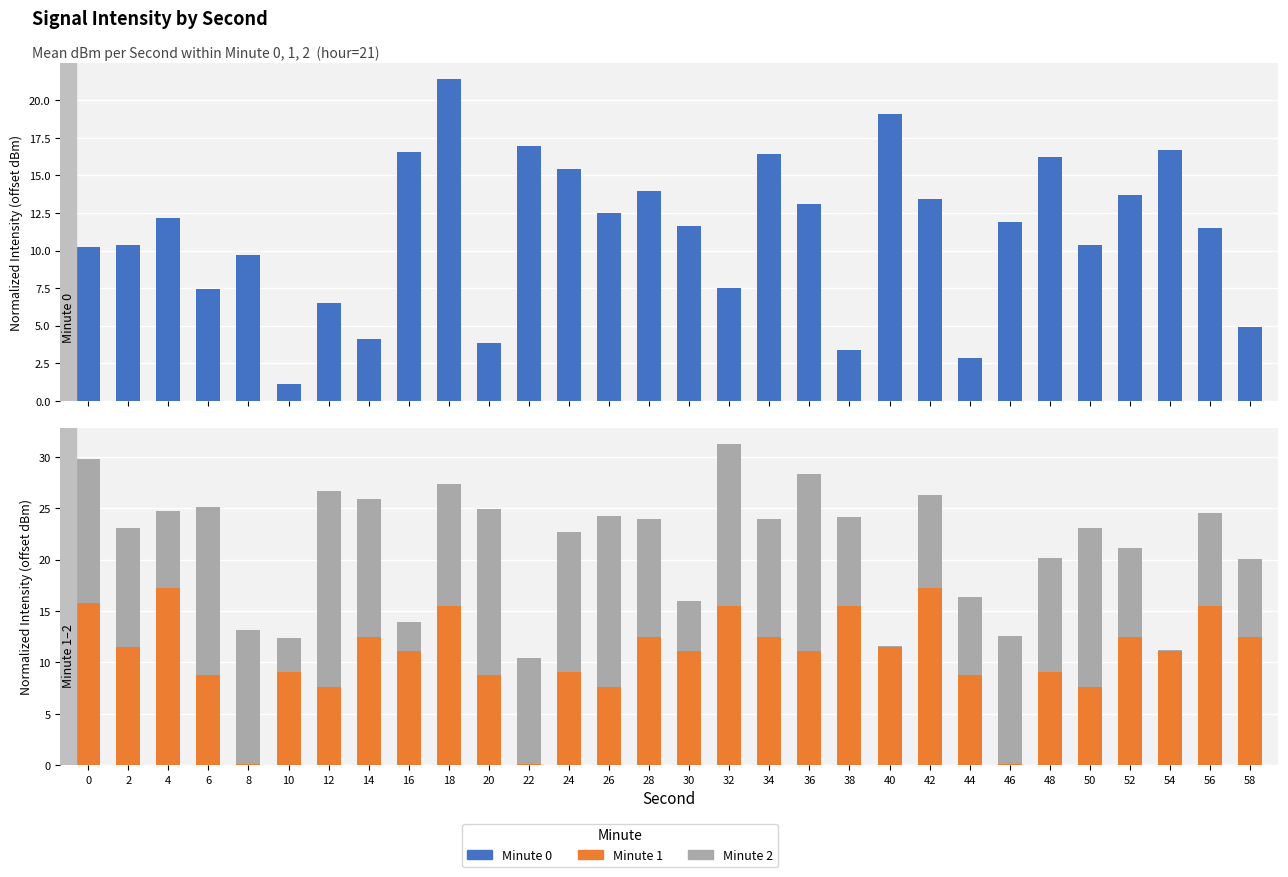

Does the chart contain any negative values?

No